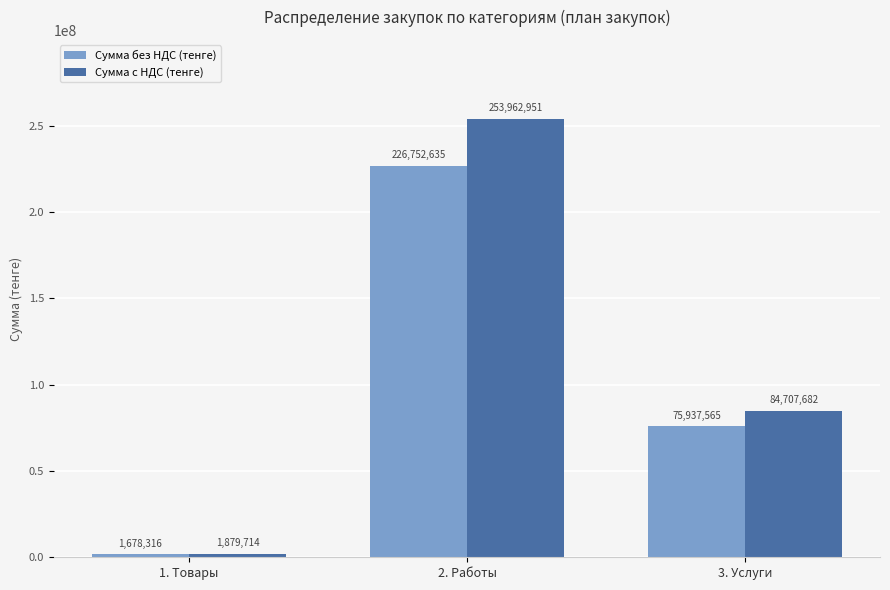

The Сумма без НДС (тенге) series shows 1678315.9 at 1. Товары. True or false?

True